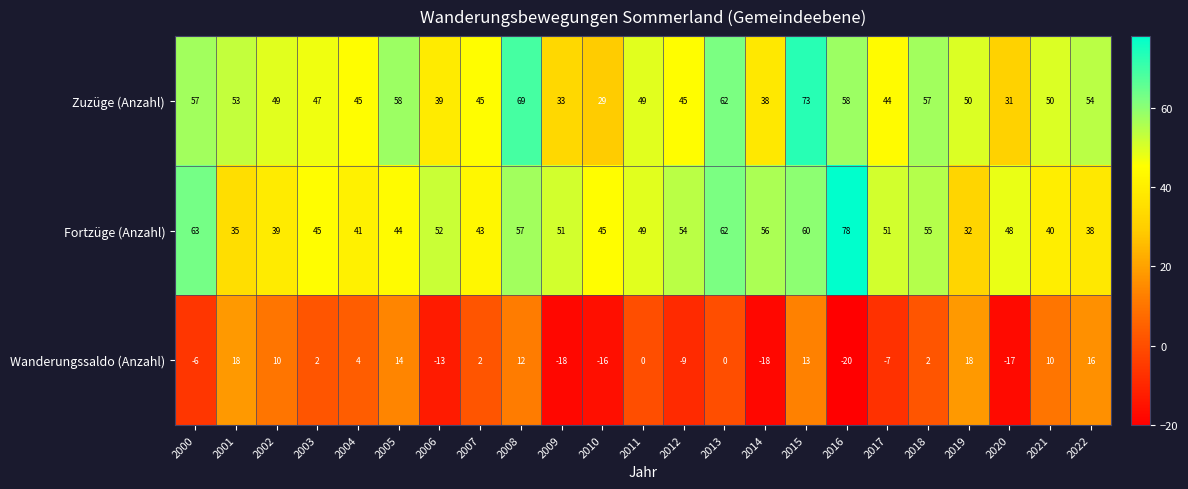

List the series in order of their peak value, lowest first.

Wanderungssaldo (Anzahl), Zuzüge (Anzahl), Fortzüge (Anzahl)